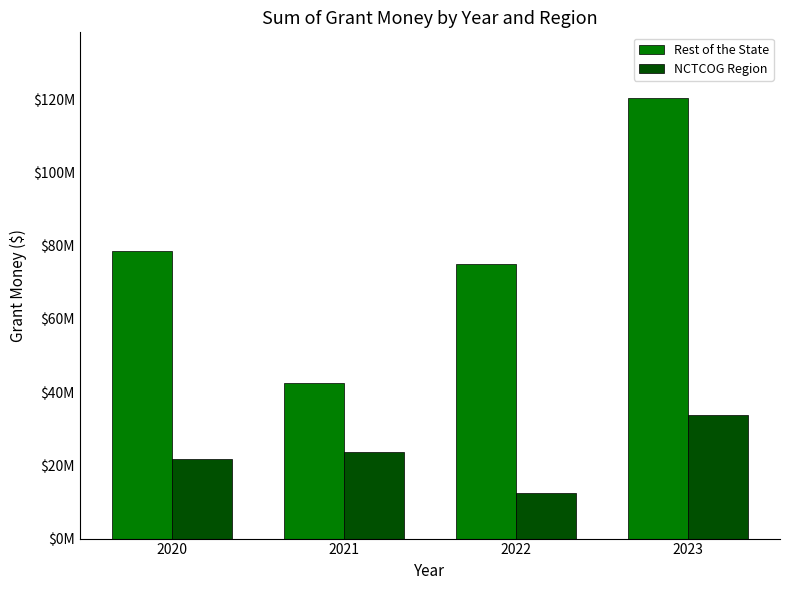

Reading left to right, extract all data points from this chart.

Rest of the State: 78428692.6	42552621.7	74975904.3	120186845.1
NCTCOG Region: 21778638.3	23712295.3	12487599.2	33755817.2